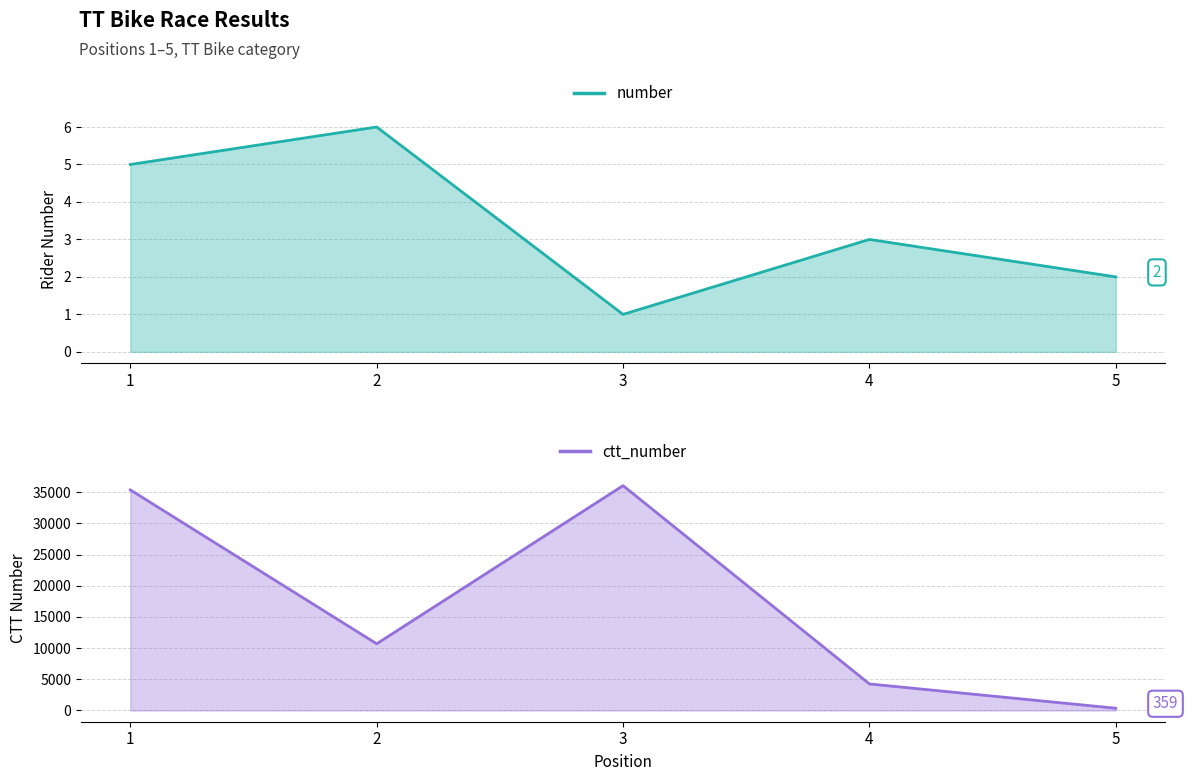

What is the difference between the maximum and second lowest values in the number series?

4